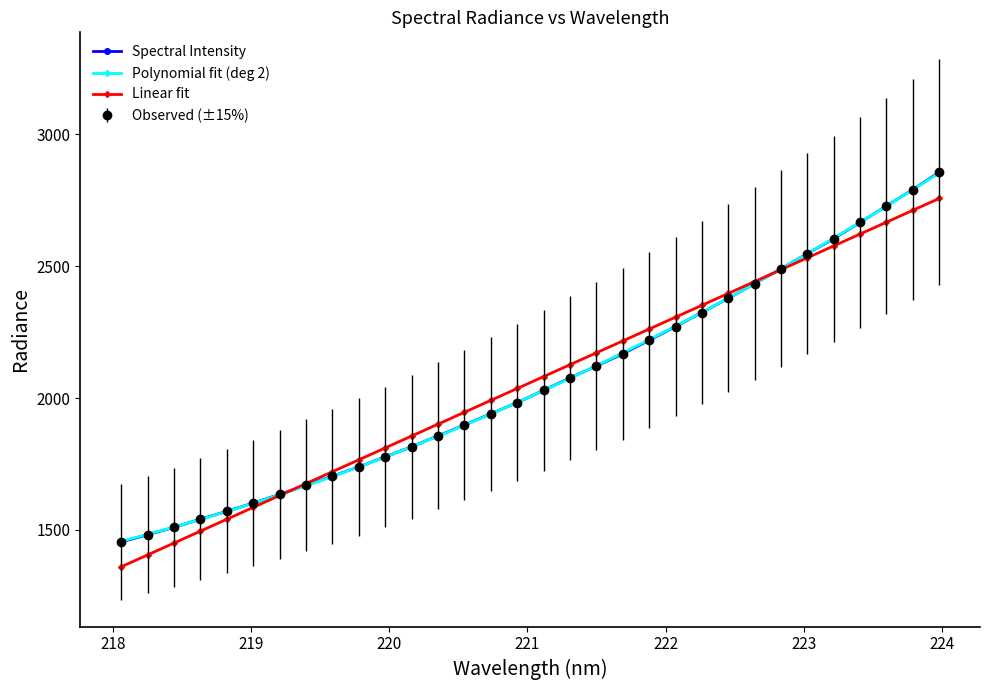

Does the chart have visible grid lines?

No